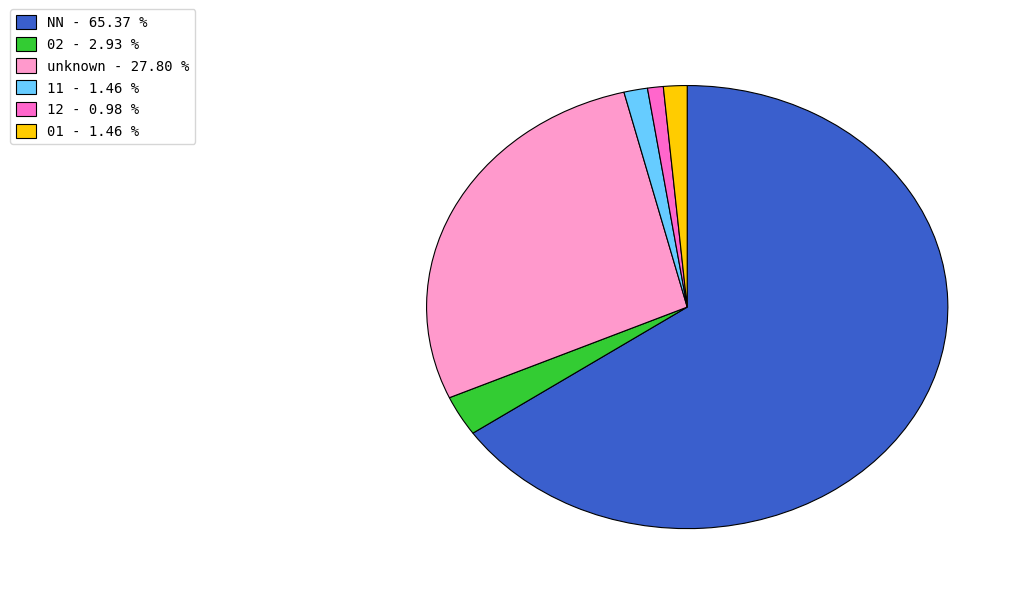

Does any single category account for the majority?

Yes